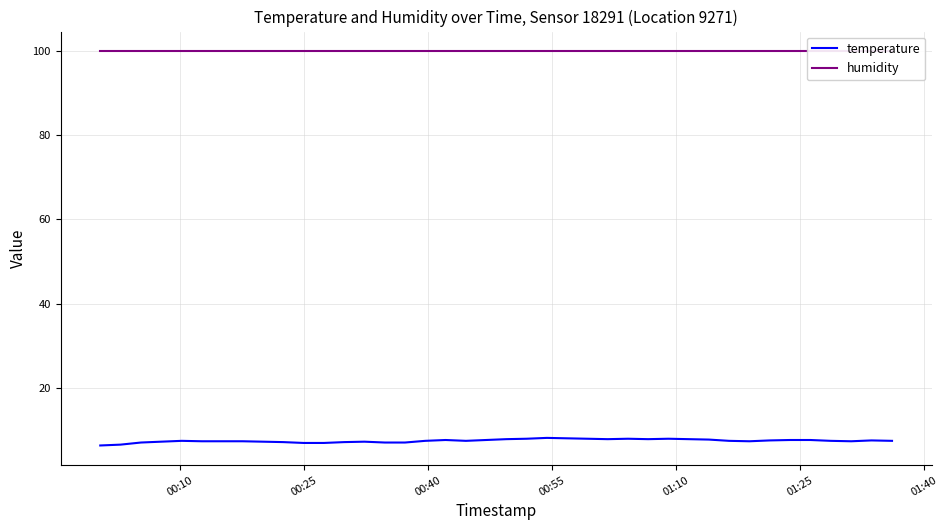

List the series in order of their overall mean, lowest first.

temperature, humidity